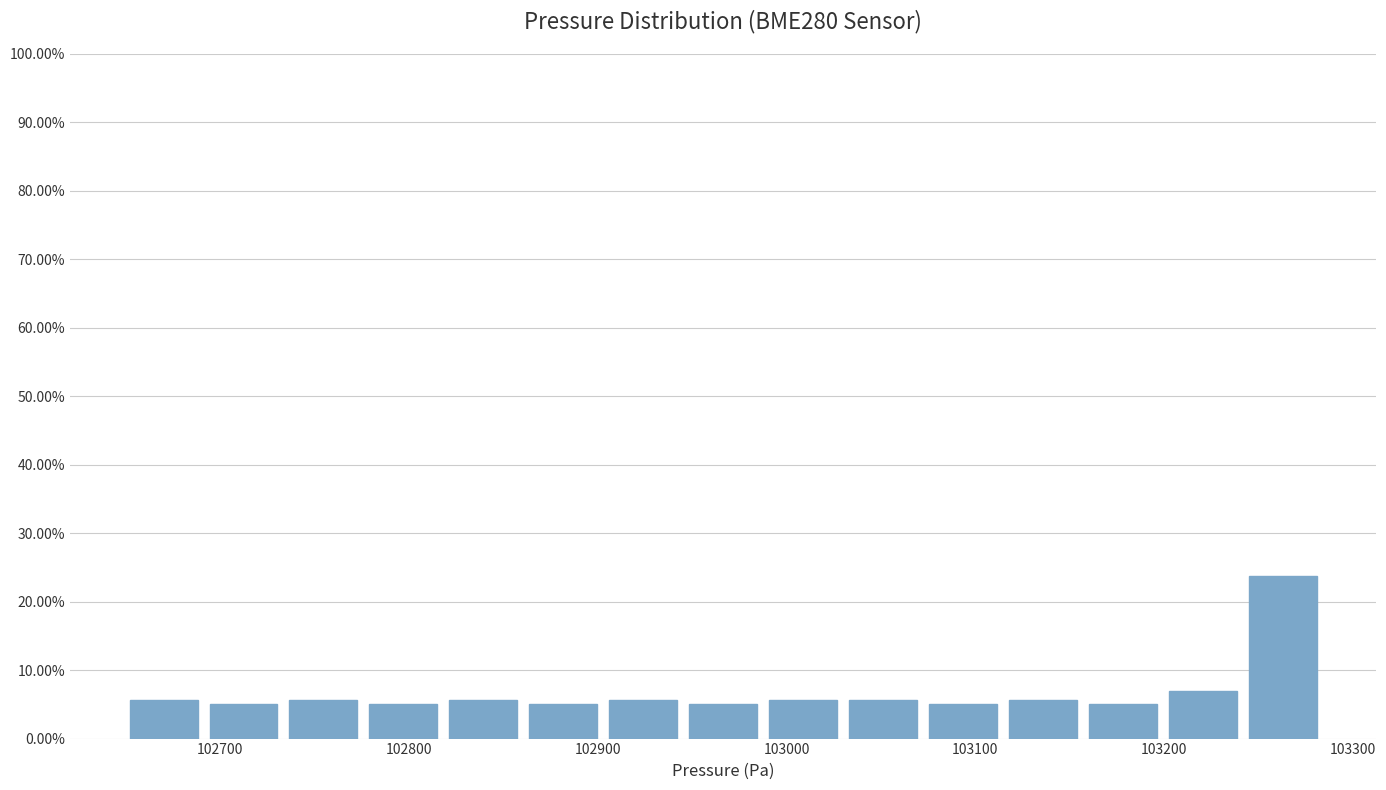

Over which range of the x-axis is the bar tallest?

103240 to 103280